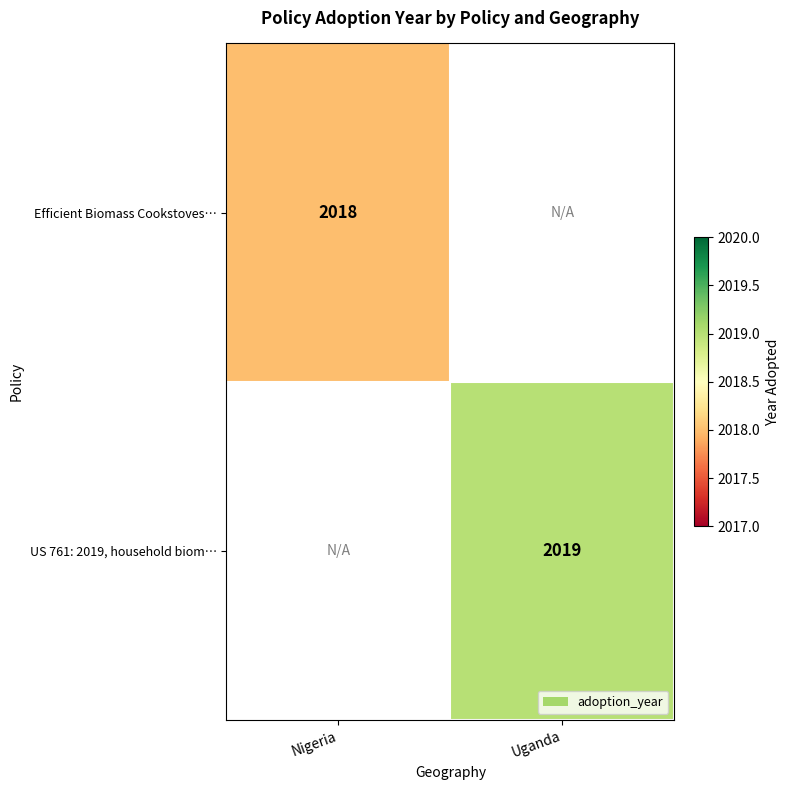

True or false: US 761: 2019, household biom… has a value of 1002 at Uganda.

False